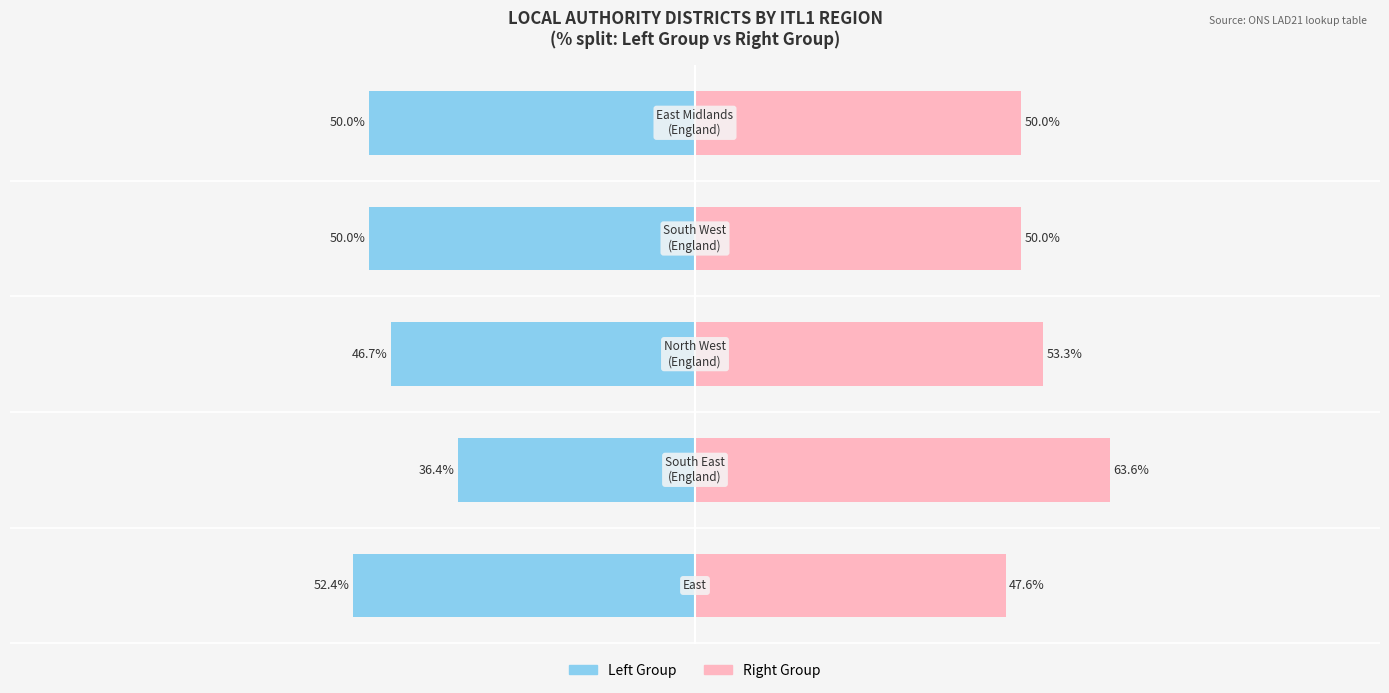

How many bars are there in each group?

2